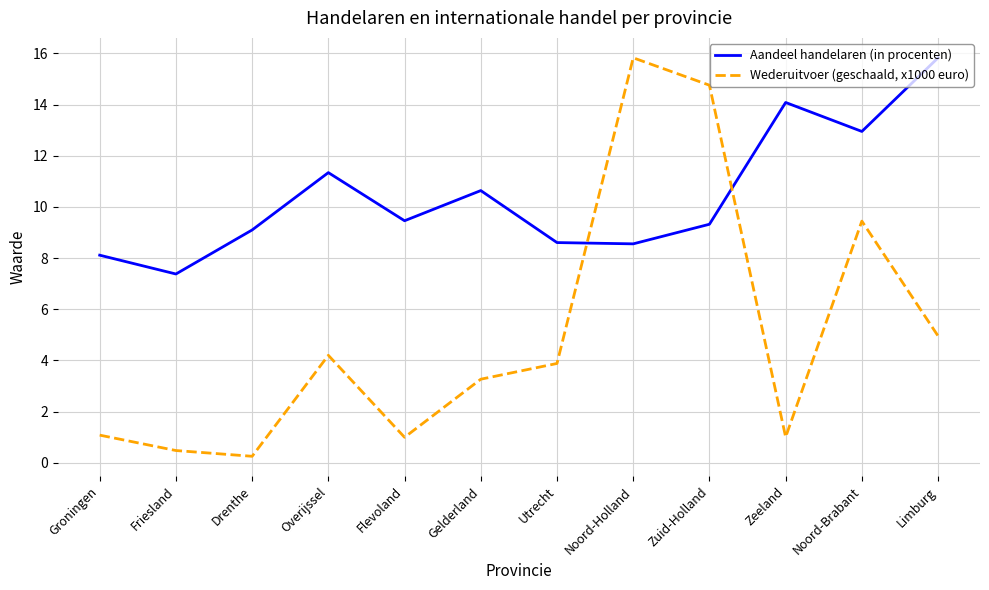

What is the maximum value for Wederuitvoer (geschaald, x1000 euro)?

15.8